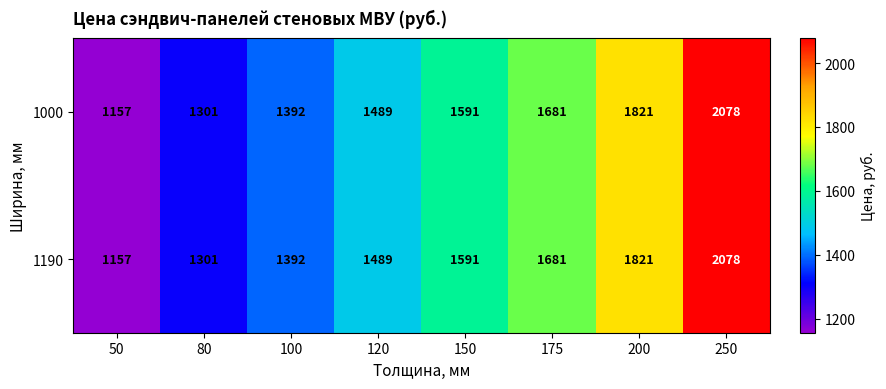

Which label corresponds to the largest value in the chart?

250